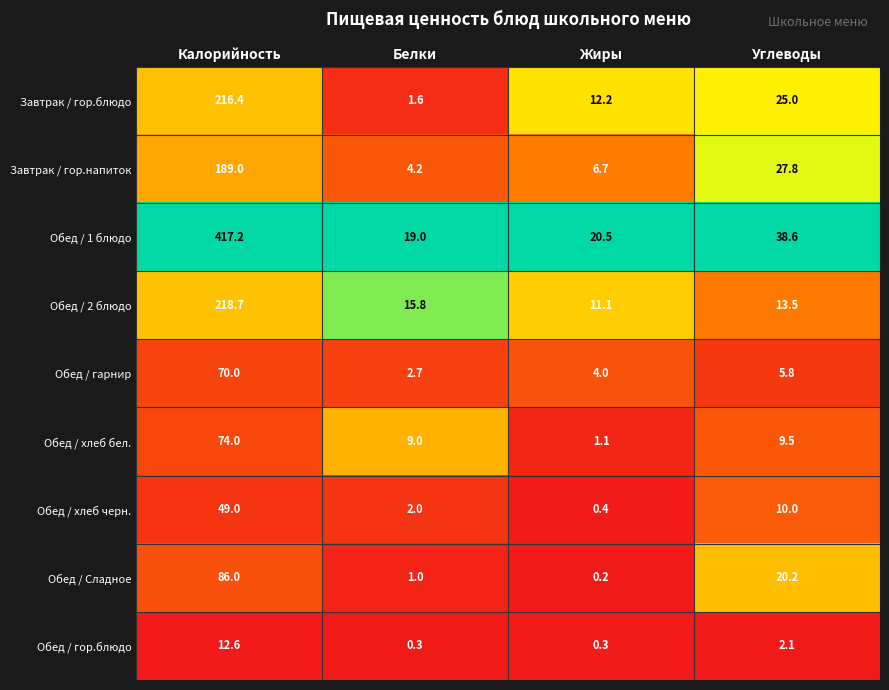

Between Белки and Углеводы, which series saw the biggest shift?

Завтрак / гор.напиток